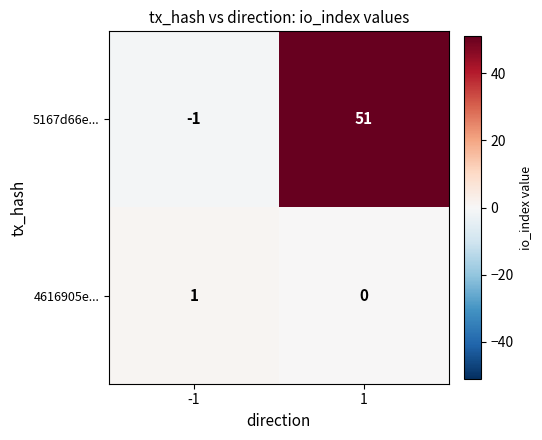

What is the sum of the 5167d66e... values at -1 and 1?

50